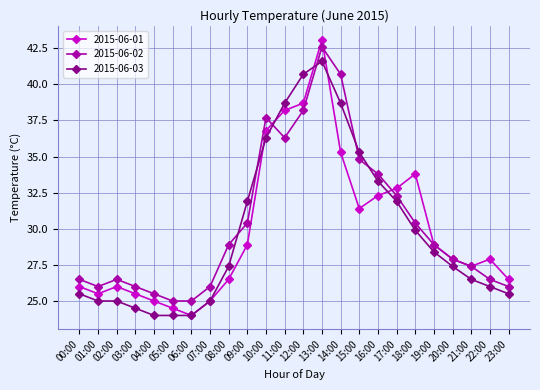

How many data points in 2015-06-01 are above 27?

14